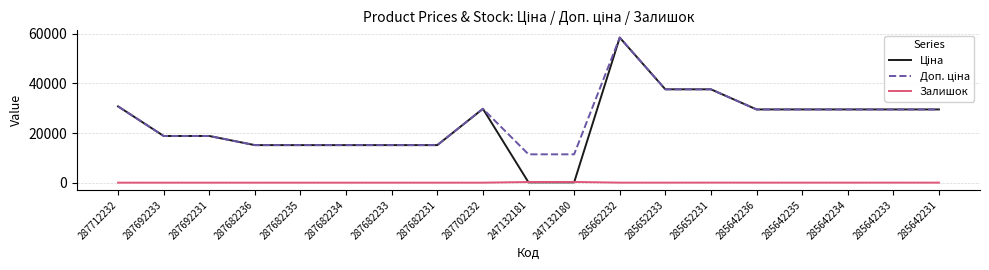

Which label corresponds to the largest value in the chart?

285662232